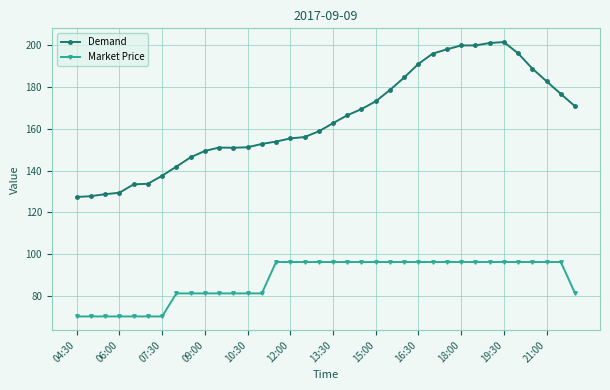

What is the maximum value for Demand?

201.6